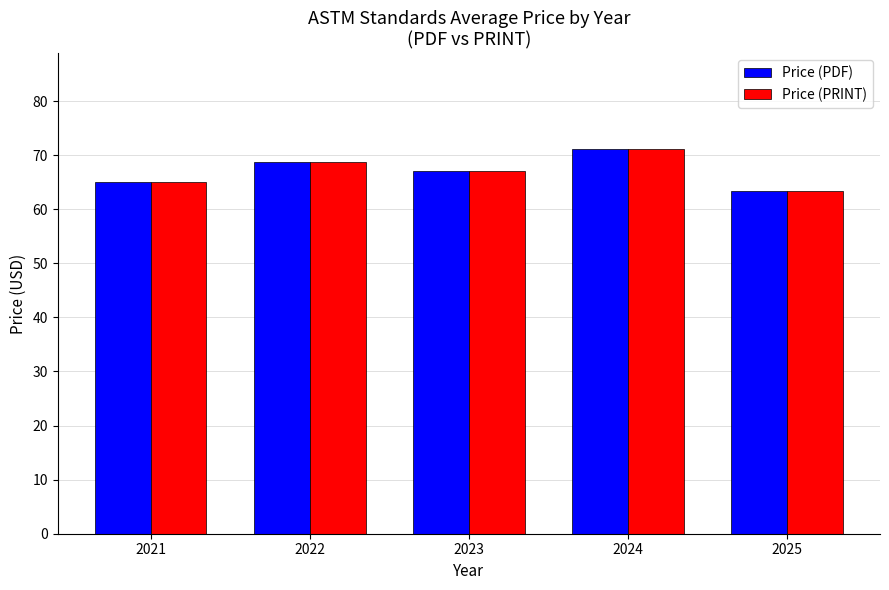

What is the difference between the maximum and minimum values in the Price (PRINT) series?

7.6